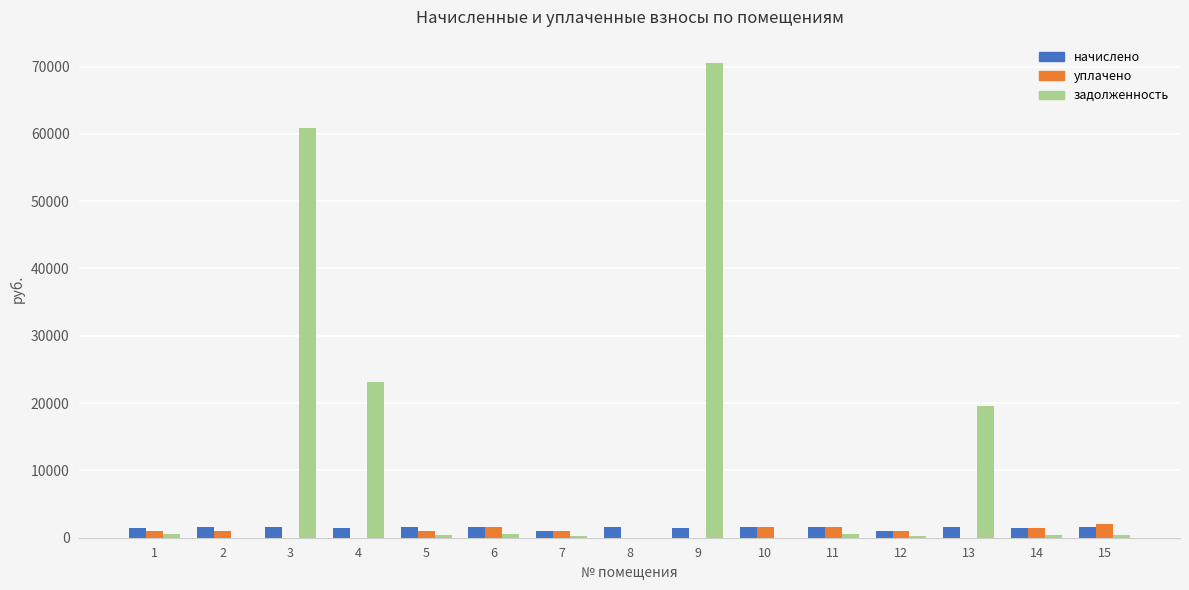

What is the maximum value for уплачено?

2010.1